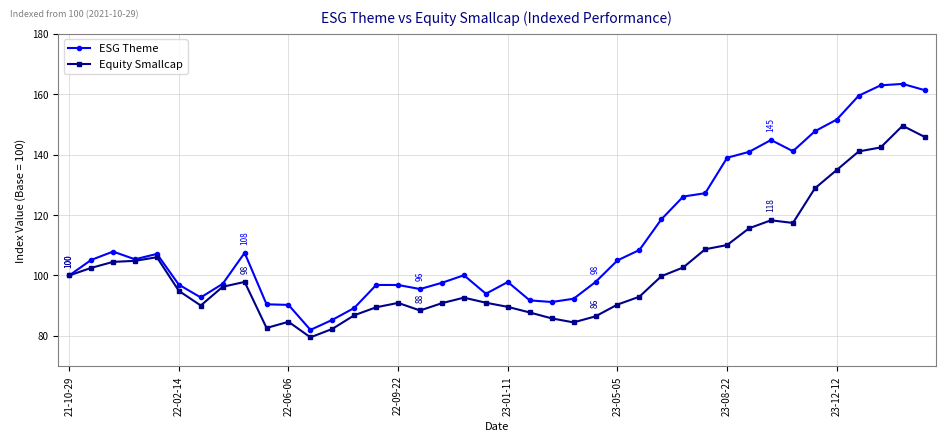

What is the greatest value displayed?

163.4